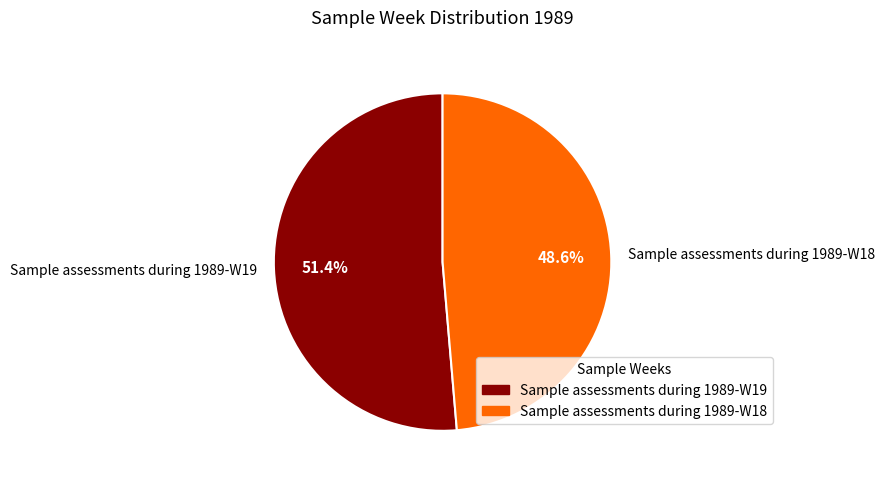

Count the number of slices in the pie.

2